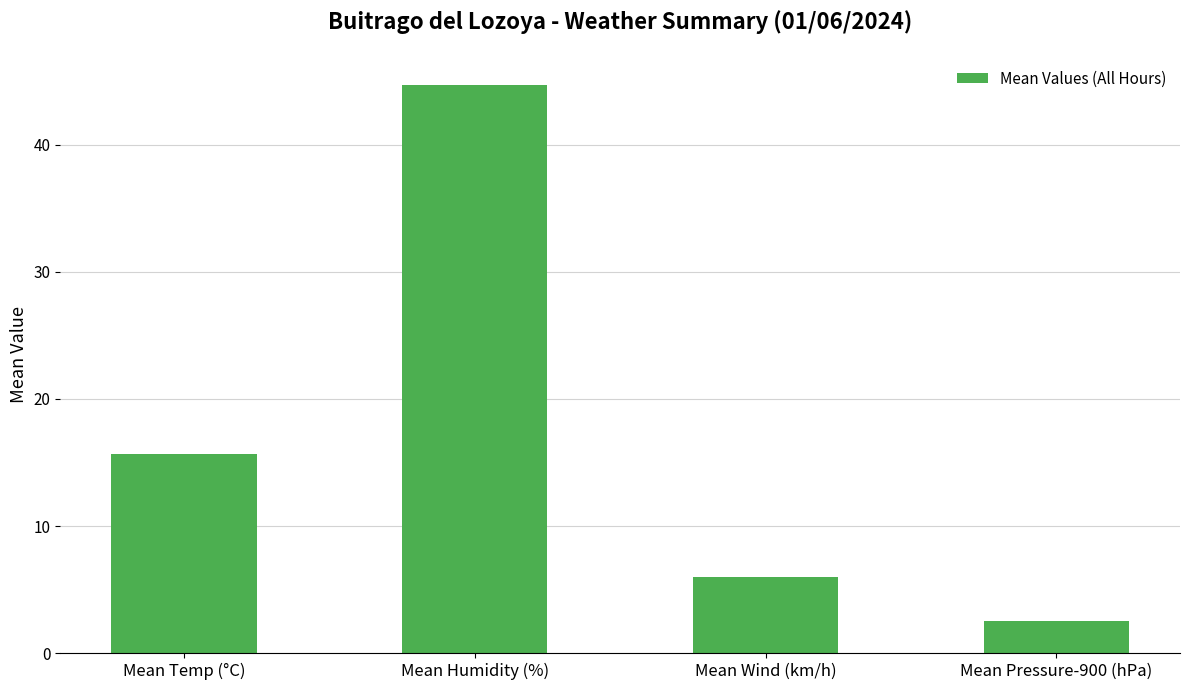

Where does the data first go above 15?

Mean Temp (°C)